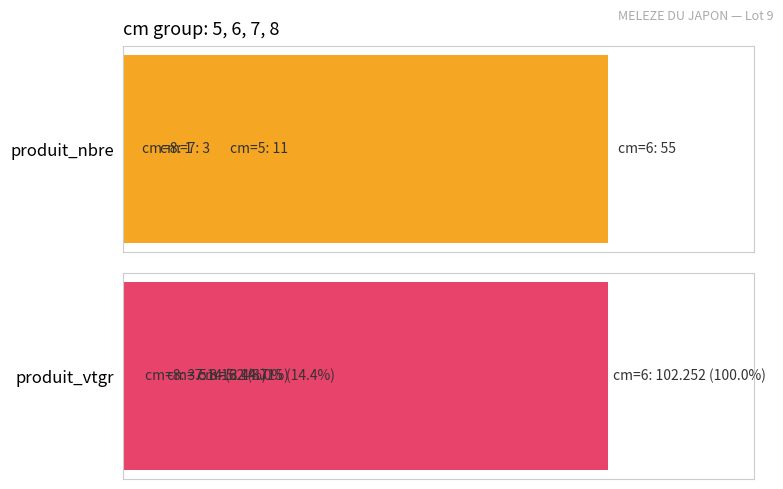

Which series has the widest spread of values?

produit_vtgr